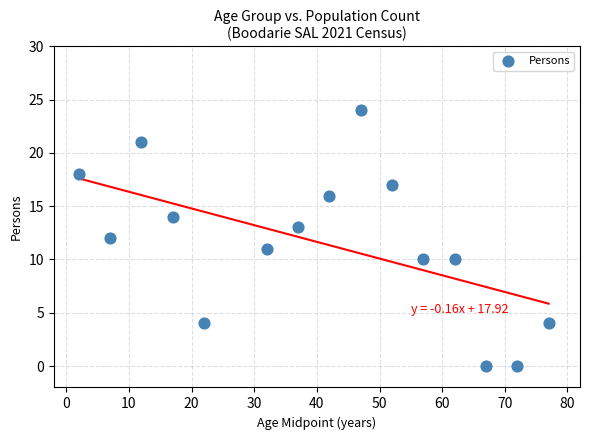

What is the range of Y values (max minus min)?

24